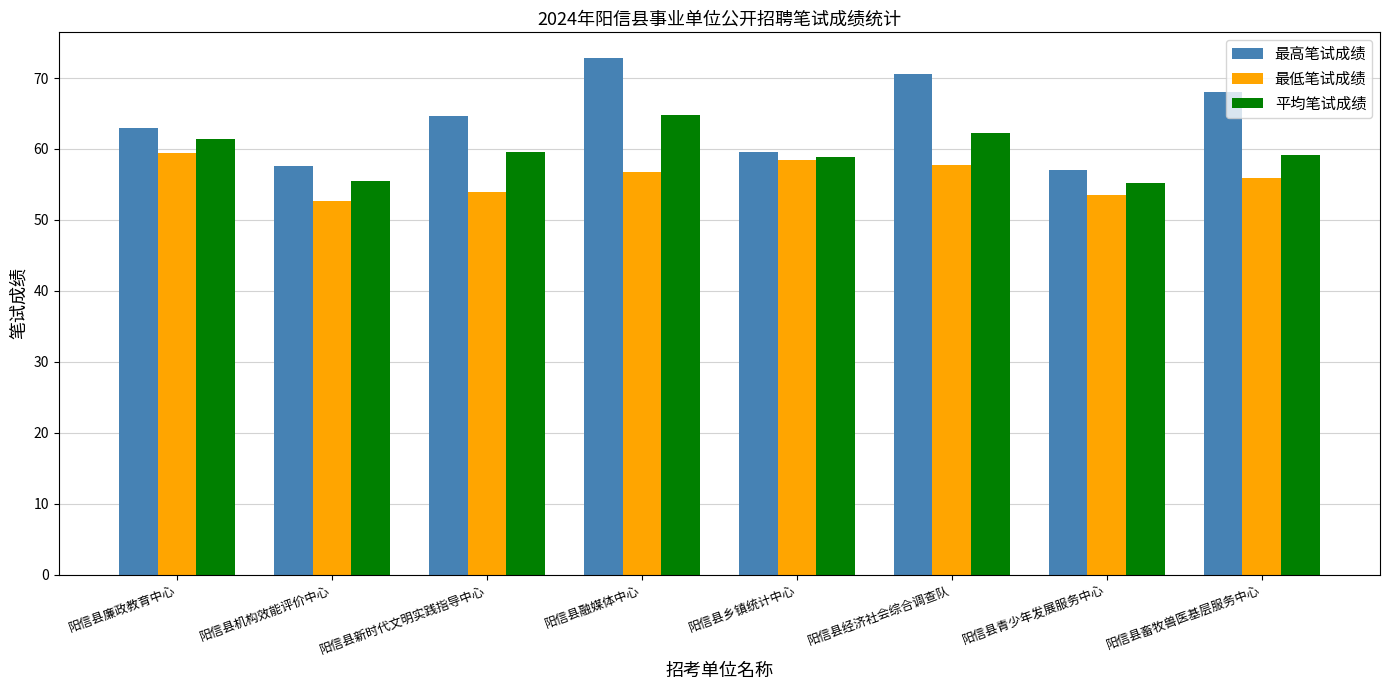

Read the 最高笔试成绩 value at 阳信县经济社会综合调查队.

70.5